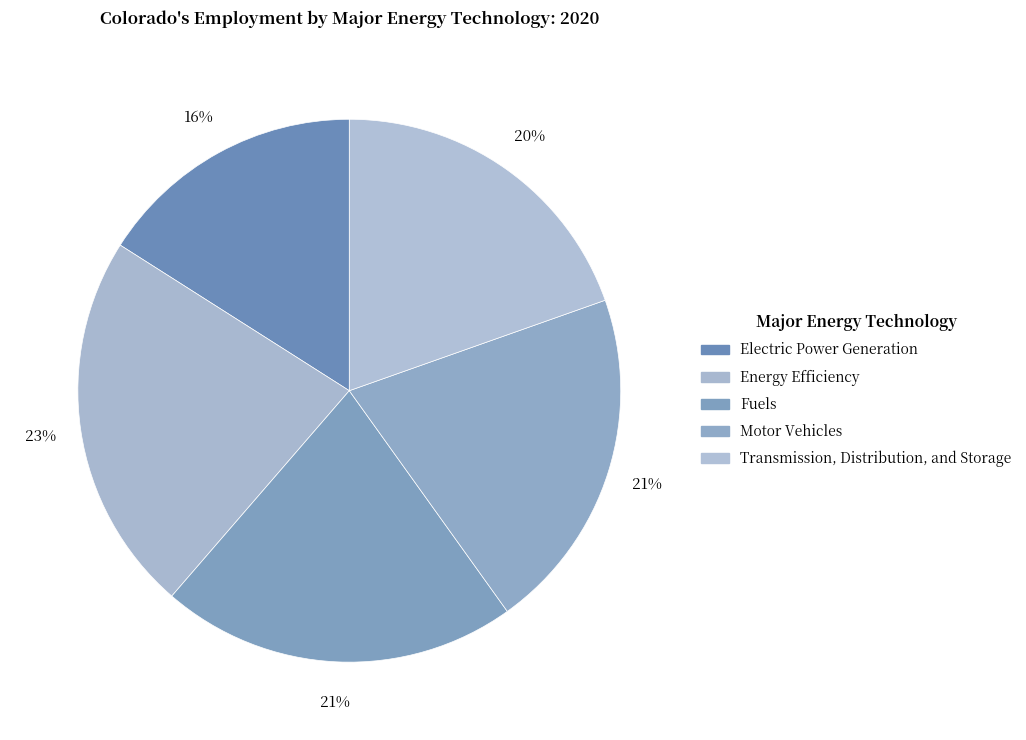

What is the smallest slice in the pie chart?

Electric Power Generation